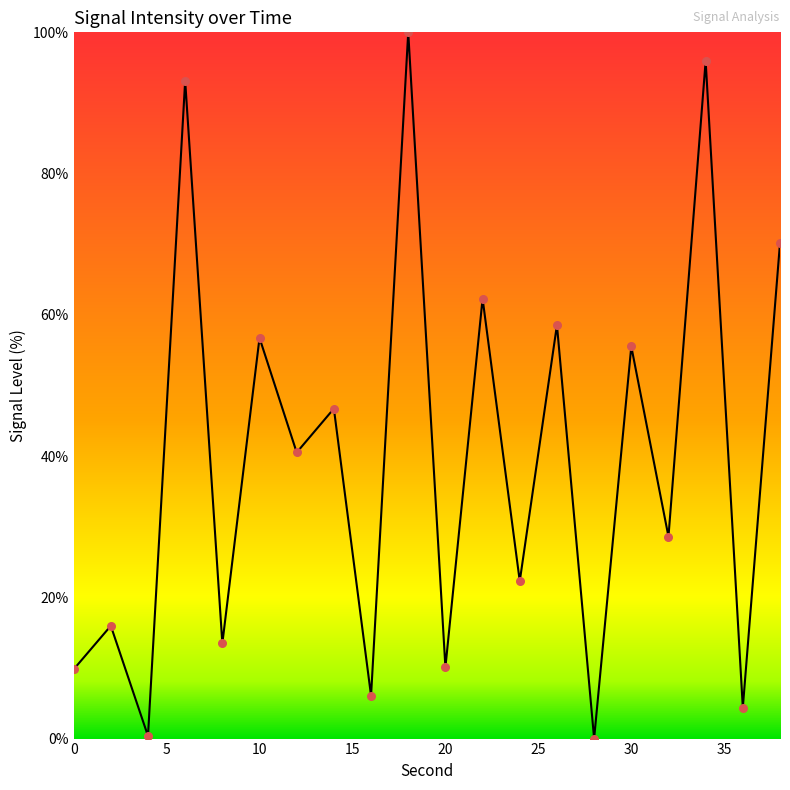

What is the greatest value displayed?

100.0